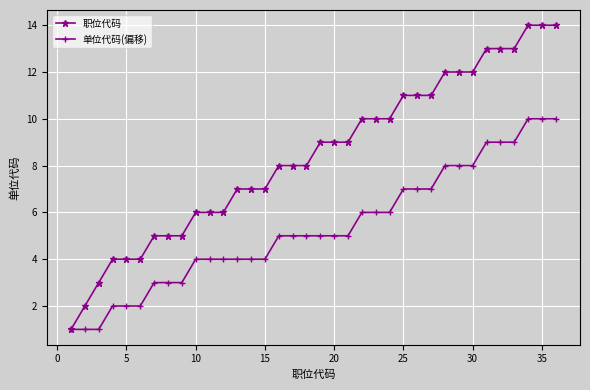

What is the greatest value displayed?

14